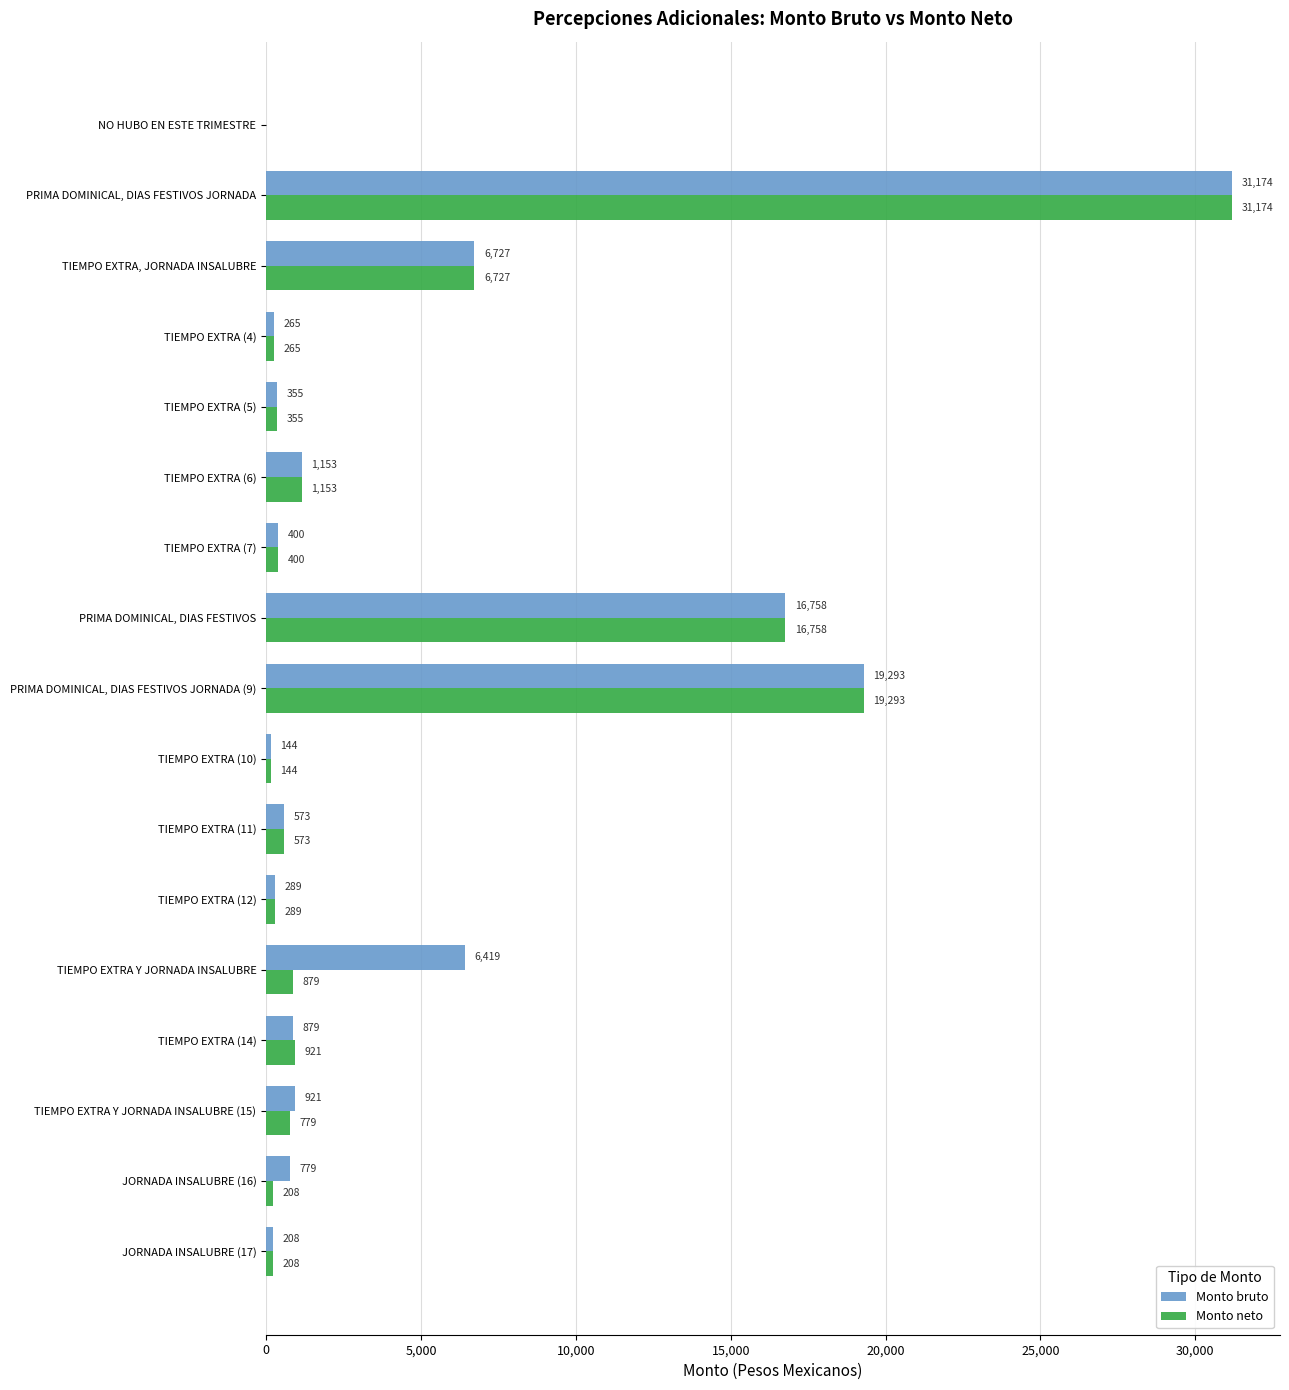

The value of Monto neto at TIEMPO EXTRA (7) is 399.5. True or false?

True